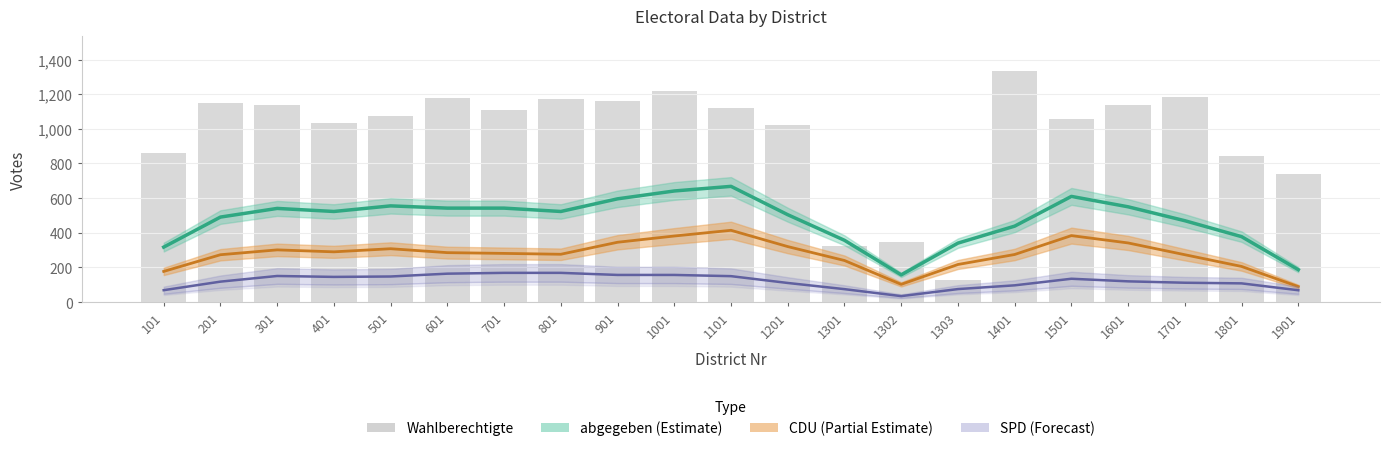

What is the value of the 2nd bar from the left?

1152